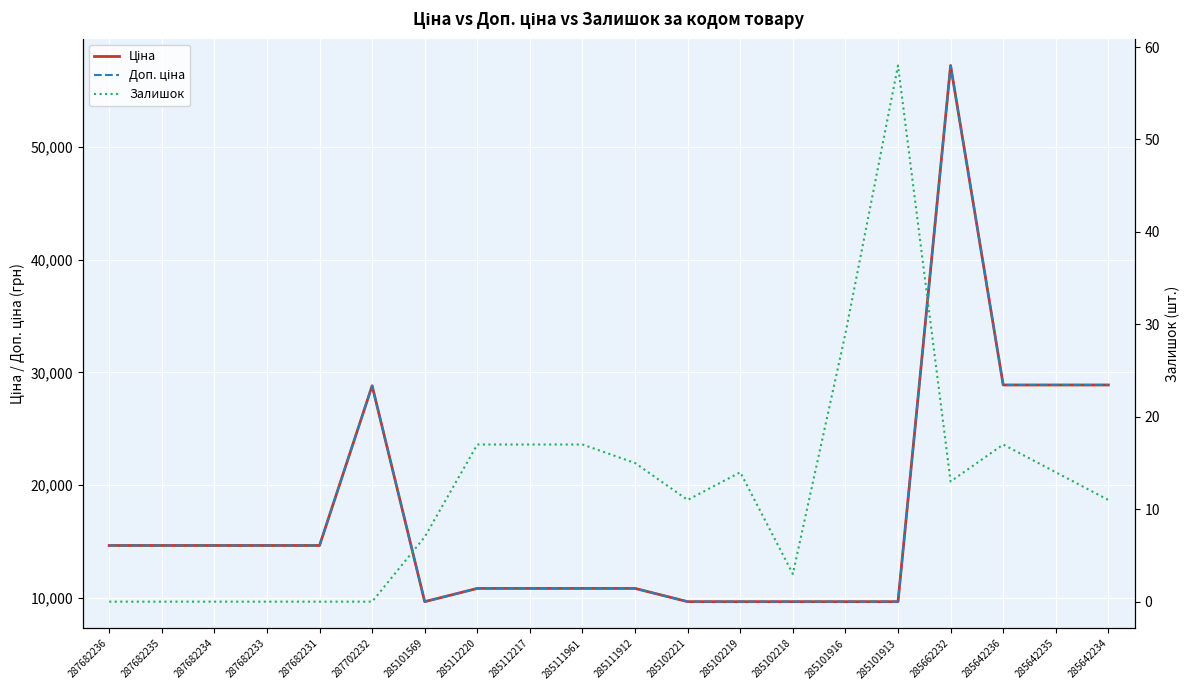

Which series has the largest total across all categories?

Ціна